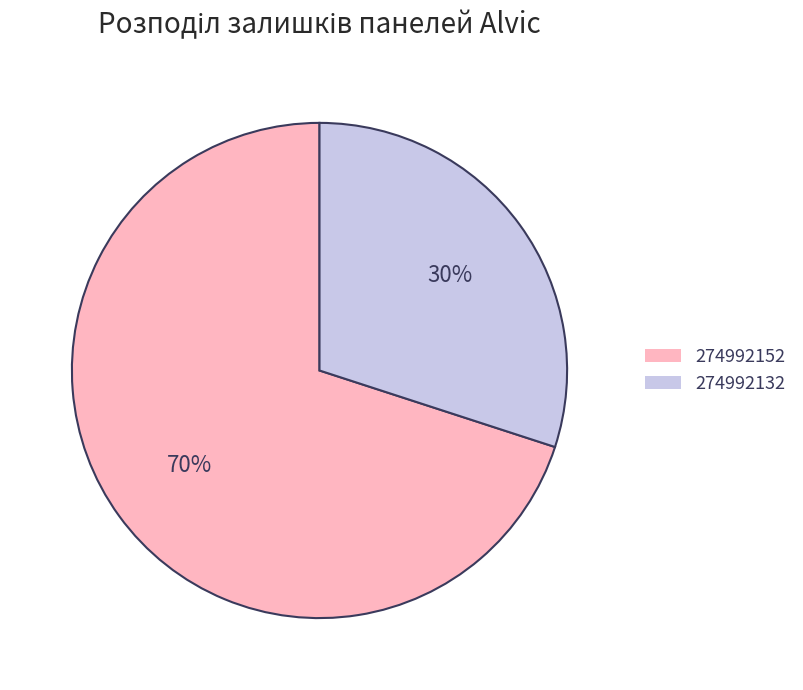

To the nearest percent, what is the difference between the largest and smallest slice percentages?

40%